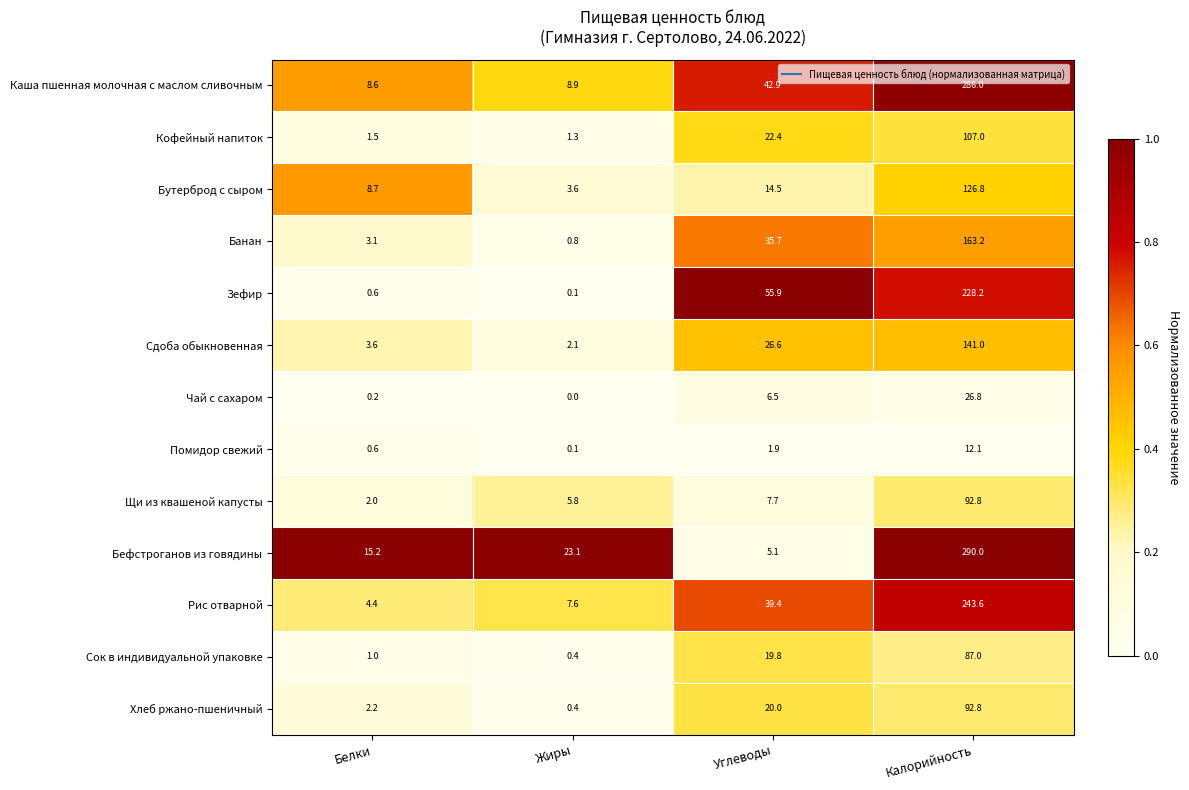

What value does the Помидор свежий series have at Углеводы?

1.9